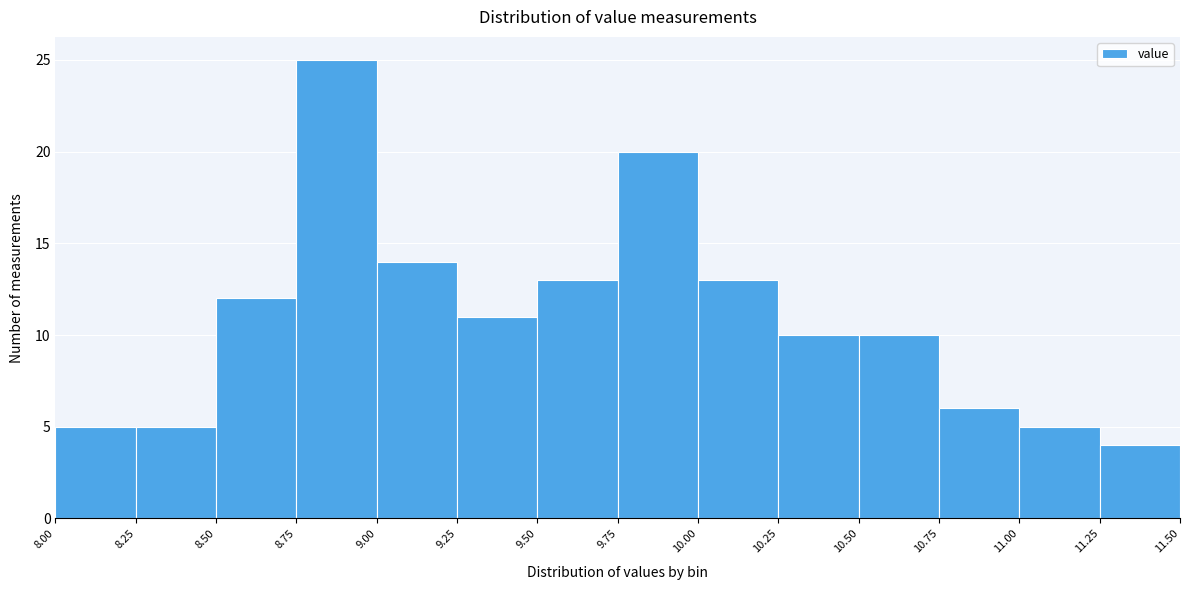

Over which range of the x-axis is the bar tallest?

8.75 to 9.00